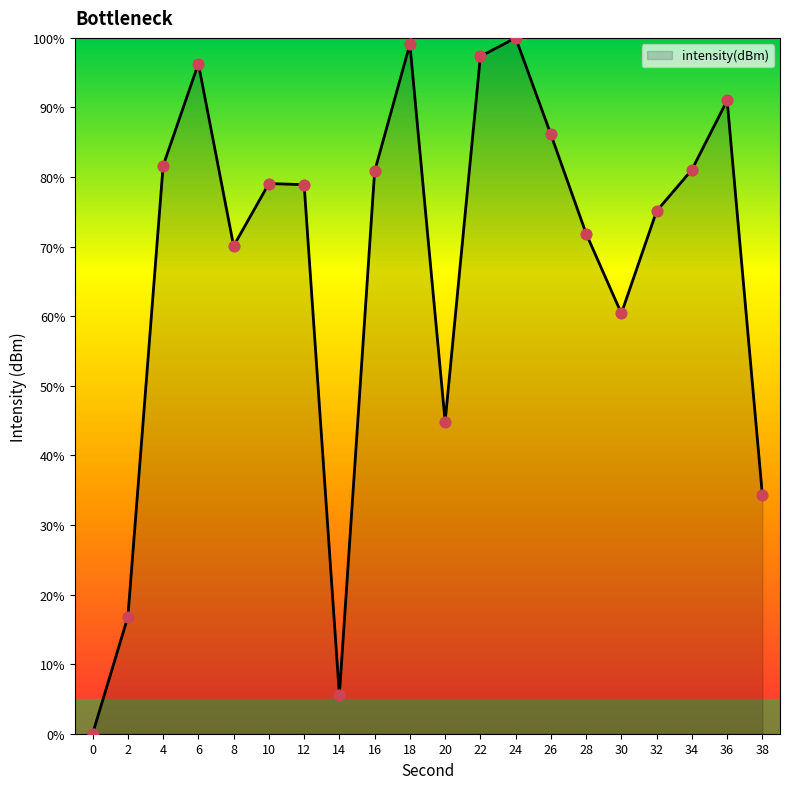

Approximately how many times larger is the value at 32 compared to 22?

0.8